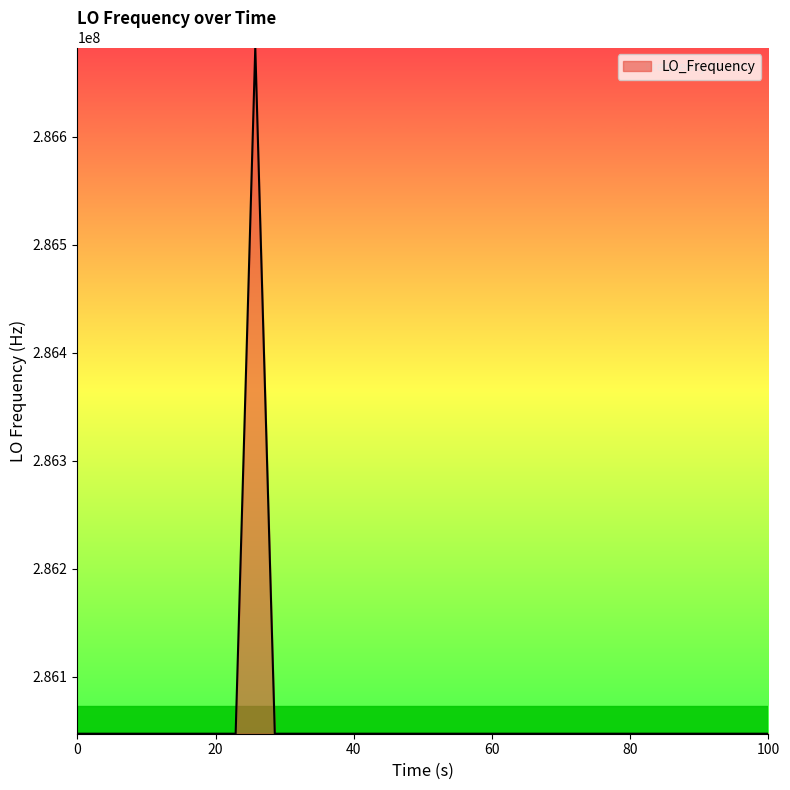

What is the difference between the maximum and minimum values?

635710.8